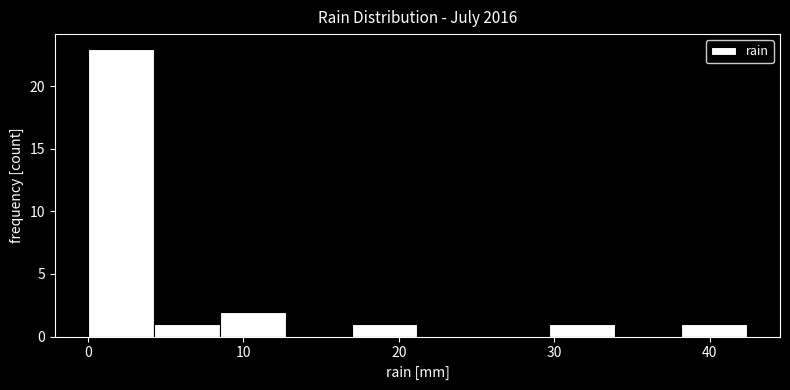

What is the height of the bar covering 4 to 8 on the x-axis? Neither the bar edges nor the heights are printed on the chart, so give them approximately, as read against the axes.

1